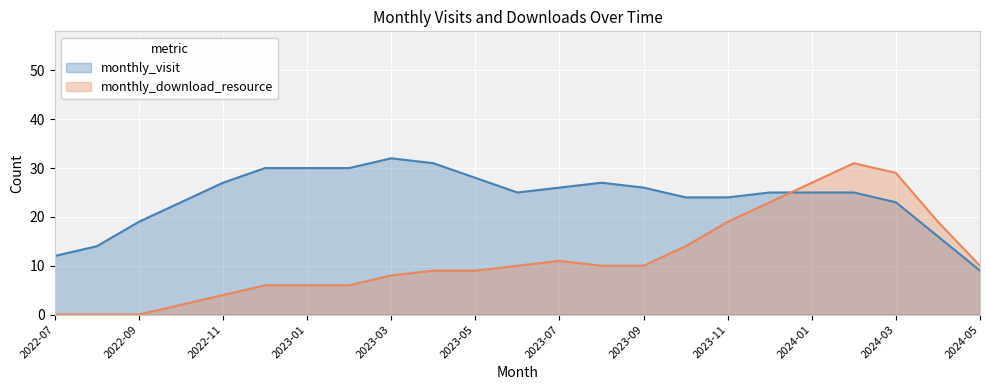

What is the difference between the maximum and minimum values in the monthly_visit series?

23